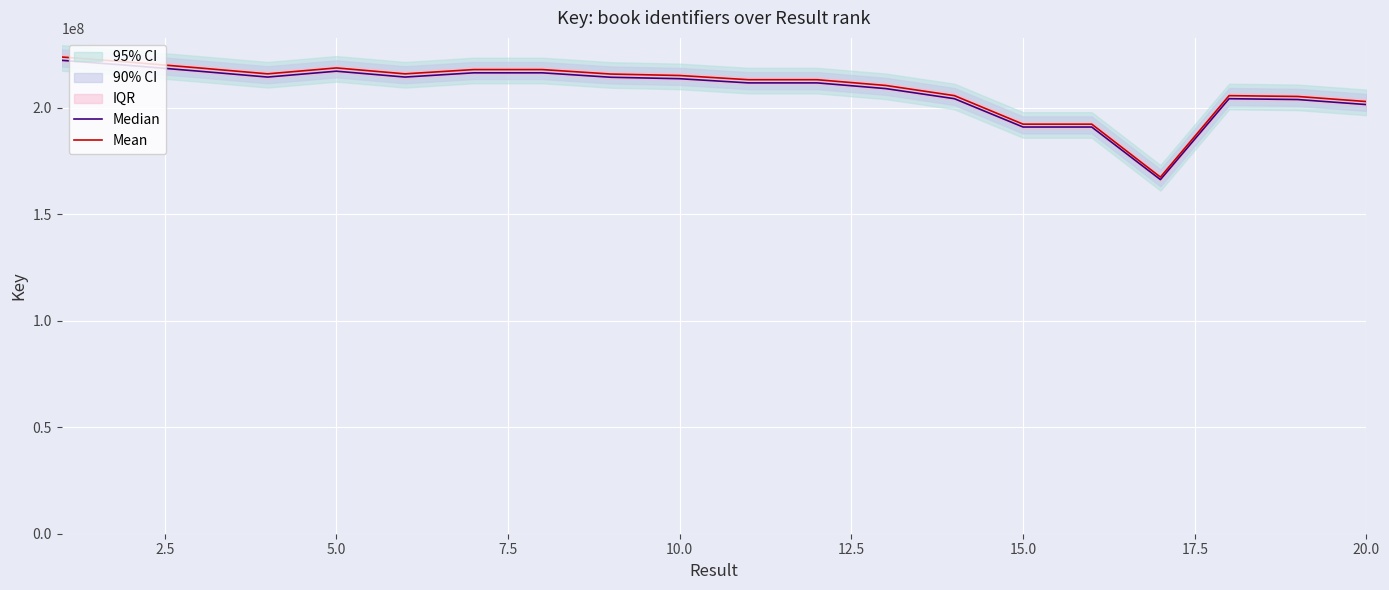

Which series has the largest range (max minus min)?

Mean